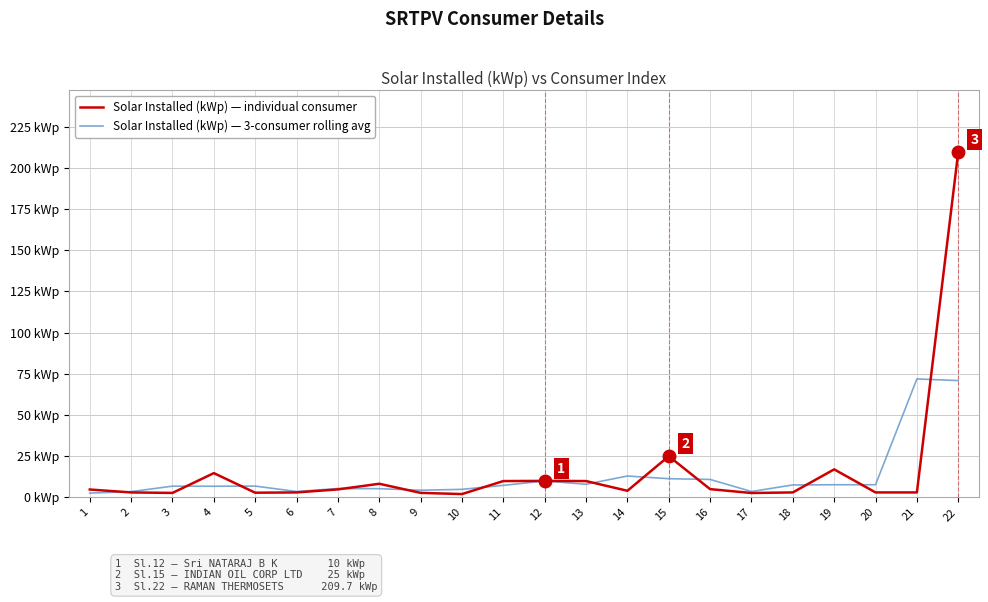

Is this an area chart (filled region under the line)?

No